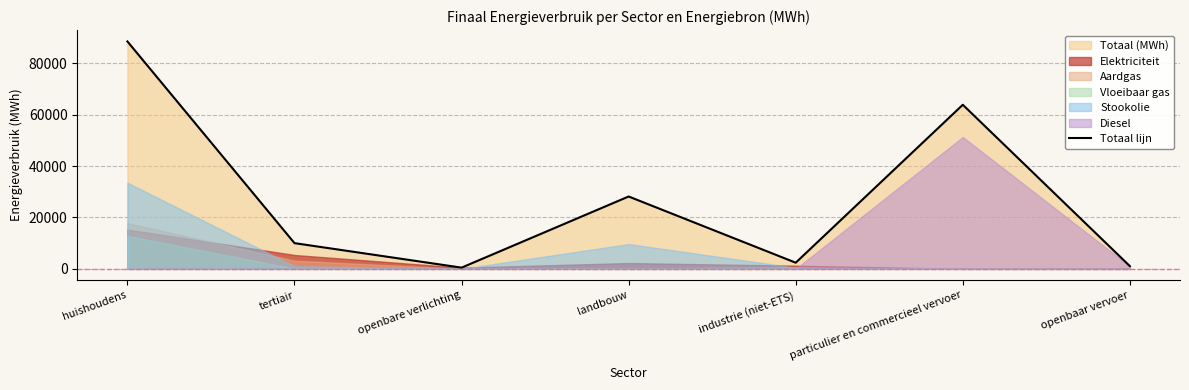

The chart shows a value of 1046.3 at openbaar vervoer. True or false?

True